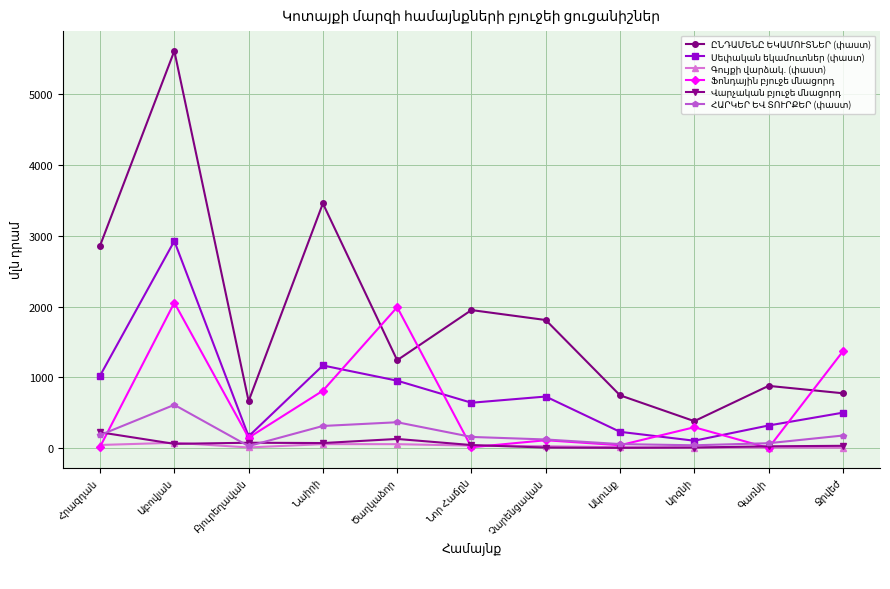

Reading right to left, what are all the values shown in this chart?

ԸՆԴԱՄԵՆԸ ԵԿԱՄՈՒՏՆԵՐ (փաստ): Ջրվեժ=775.3	Գառնի=879.9	Արզնի=381.2	Ակունք=746.4	Չարենցավան=1810.8	Նոր Հաճըն=1951.6	Ծաղկաձոր=1242.7	Նաիրի=3459.1	Բյուրեղավան=664.6	Աբովյան=5615.3	Հրազդան=2862.0
Սեփական եկամուտներ (փաստ): Ջրվեժ=500.8	Գառնի=319.4	Արզնի=104.4	Ակունք=230.0	Չարենցավան=728.9	Նոր Հաճըն=641.2	Ծաղկաձոր=953.3	Նաիրի=1168.2	Բյուրեղավան=166.4	Աբովյան=2927.8	Հրազդան=1023.6
Գույքի վարձակ. (փաստ): Ջրվեժ=5.6	Գառնի=7.8	Արզնի=7.5	Ակունք=12.2	Չարենցավան=26.6	Նոր Հաճըն=35.2	Ծաղկաձոր=55.4	Նաիրի=56.3	Բյուրեղավան=9.0	Աբովյան=75.4	Հրազդան=44.2
Ֆոնդային բյուջե մնացորդ: Ջրվեժ=1367.5	Գառնի=1.8	Արզնի=294.6	Ակունք=40.5	Չարենցավան=111.1	Նոր Հաճըն=11.9	Ծաղկաձոր=1992.4	Նաիրի=811.5	Բյուրեղավան=147.4	Աբովյան=2055.4	Հրազդան=17.5
Վարչական բյուջե մնացորդ: Ջրվեժ=32.2	Գառնի=25.4	Արզնի=8.1	Ակունք=3.1	Չարենցավան=7.3	Նոր Հաճըն=43.1	Ծաղկաձոր=129.3	Նաիրի=71.4	Բյուրեղավան=75.7	Աբովյան=59.8	Հրազդան=223.5
ՀԱՐԿԵՐ ԵՎ ՏՈՒՐՔԵՐ (փաստ): Ջրվեժ=177.6	Գառնի=69.1	Արզնի=39.7	Ակունք=56.7	Չարենցավան=122.0	Նոր Հաճըն=157.7	Ծաղկաձոր=365.5	Նաիրի=312.9	Բյուրեղավան=28.3	Աբովյան=611.6	Հրազդան=184.1